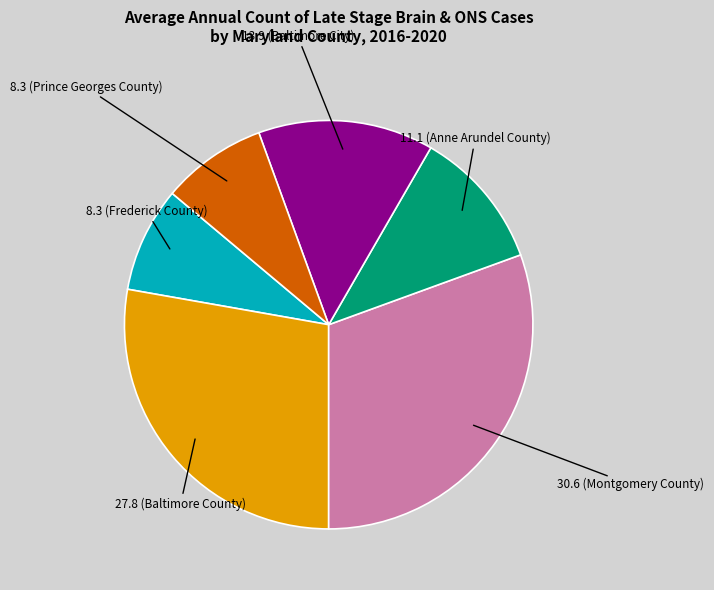

Is there any slice that represents more than half of the pie?

No